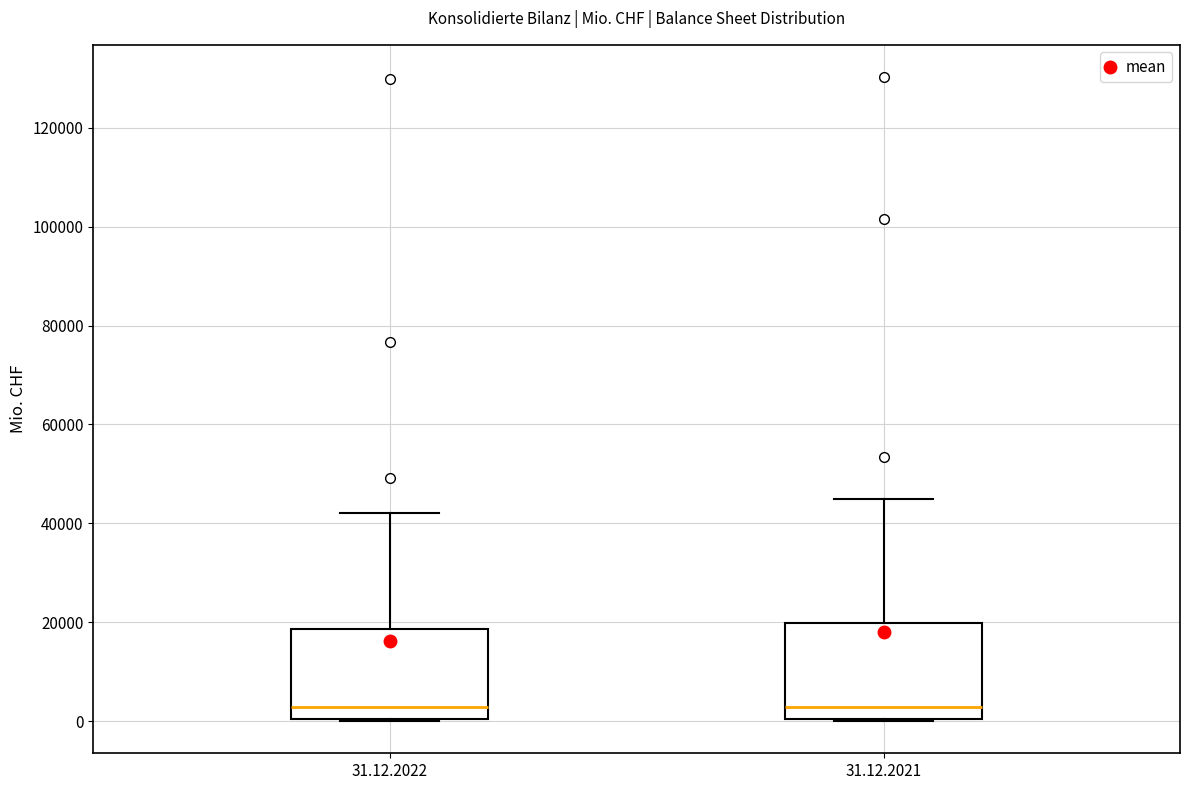

Reading left to right, transcribe this box plot: for each box, give where its median line is, the range the box spans, and where its two whiskers end, as read against the y-axis. The values are not printed on the chart, so give them approximately, as read against the axis.

31.12.2022: median 2000, box 0 to 18000, whiskers 0 to 42000
31.12.2021: median 2000, box 0 to 20000, whiskers 0 to 44000